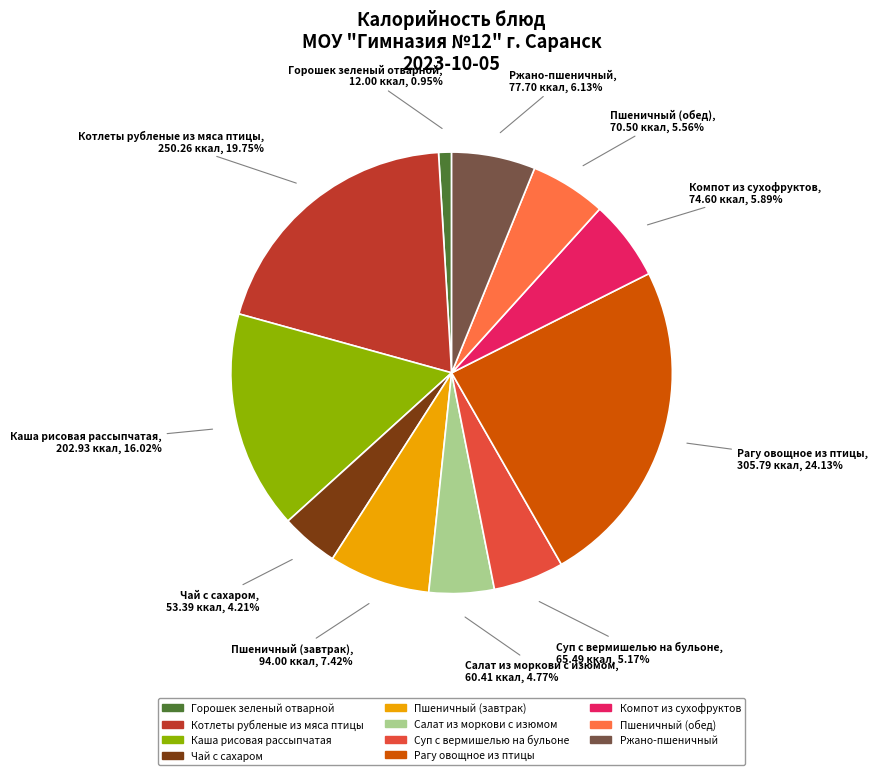

True or false: Котлеты рубленые из мяса птицы accounts for 27% of the total.

False